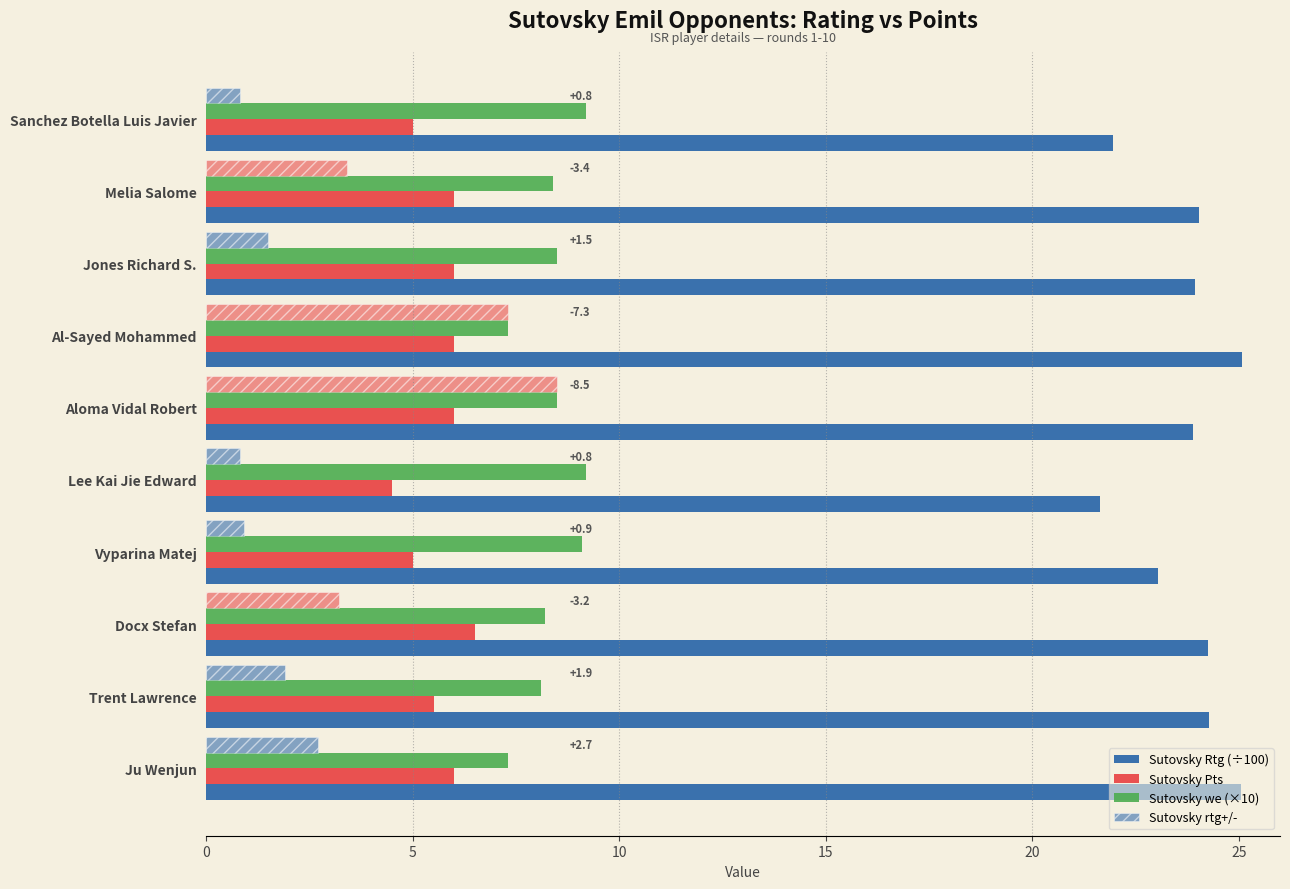

What is the value of the Sutovsky we (×10) bar at the 5th from the left?

8.5